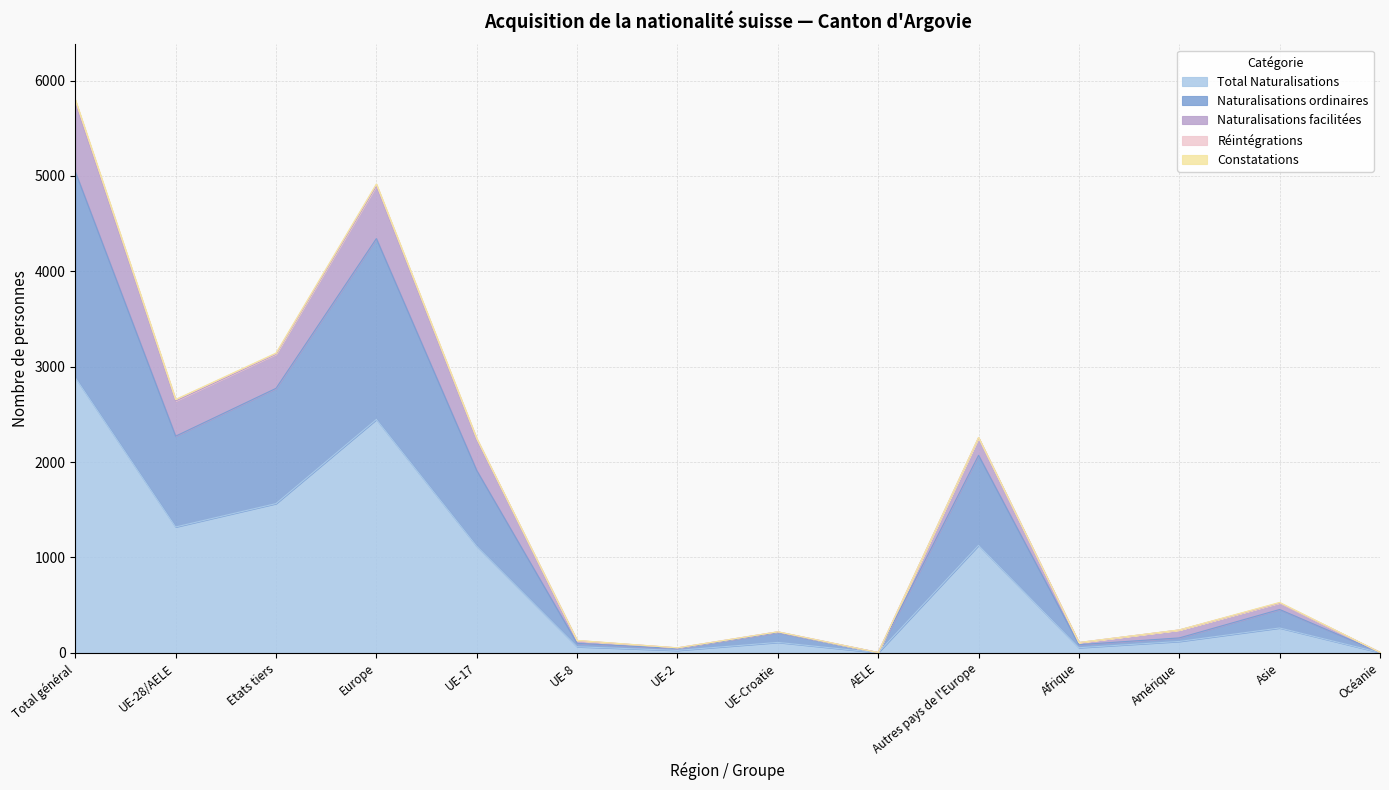

True or false: Total Naturalisations and Naturalisations facilitées cross at least once.

False